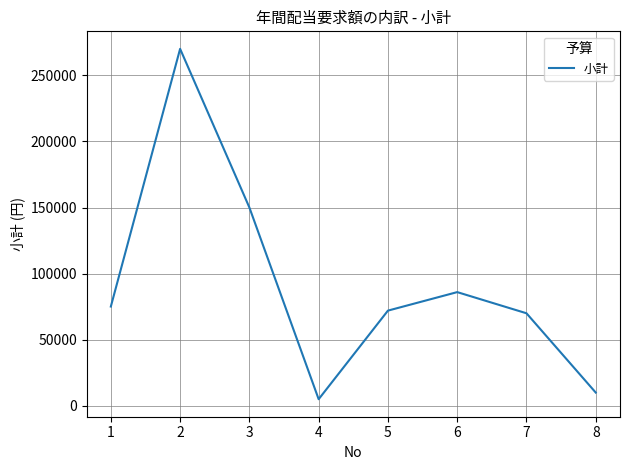

Is this an area chart (filled region under the line)?

No